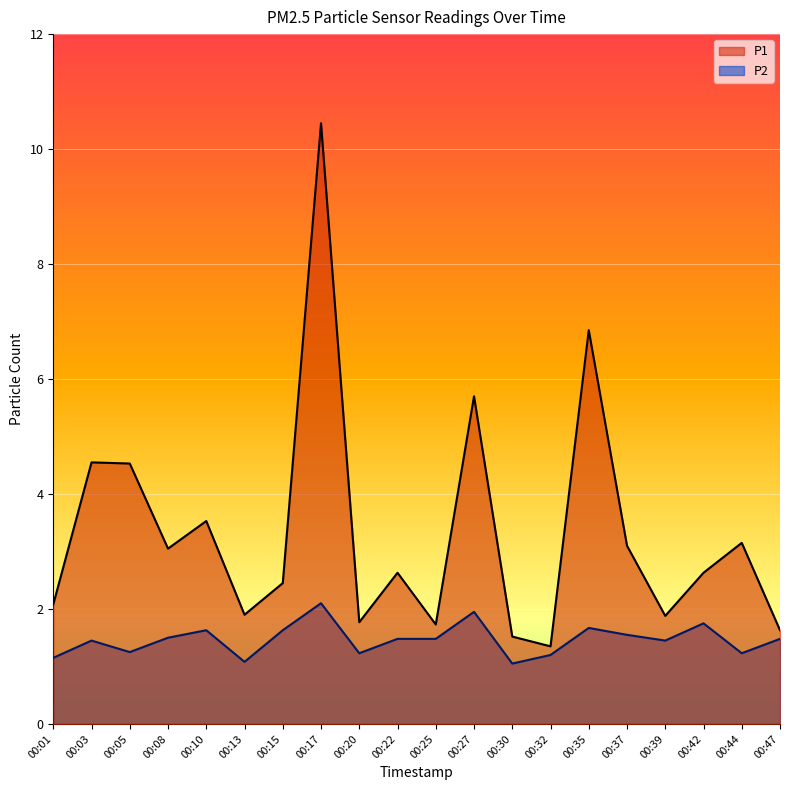

At 00:30, list the series in order from largest to smallest.

P1, P2